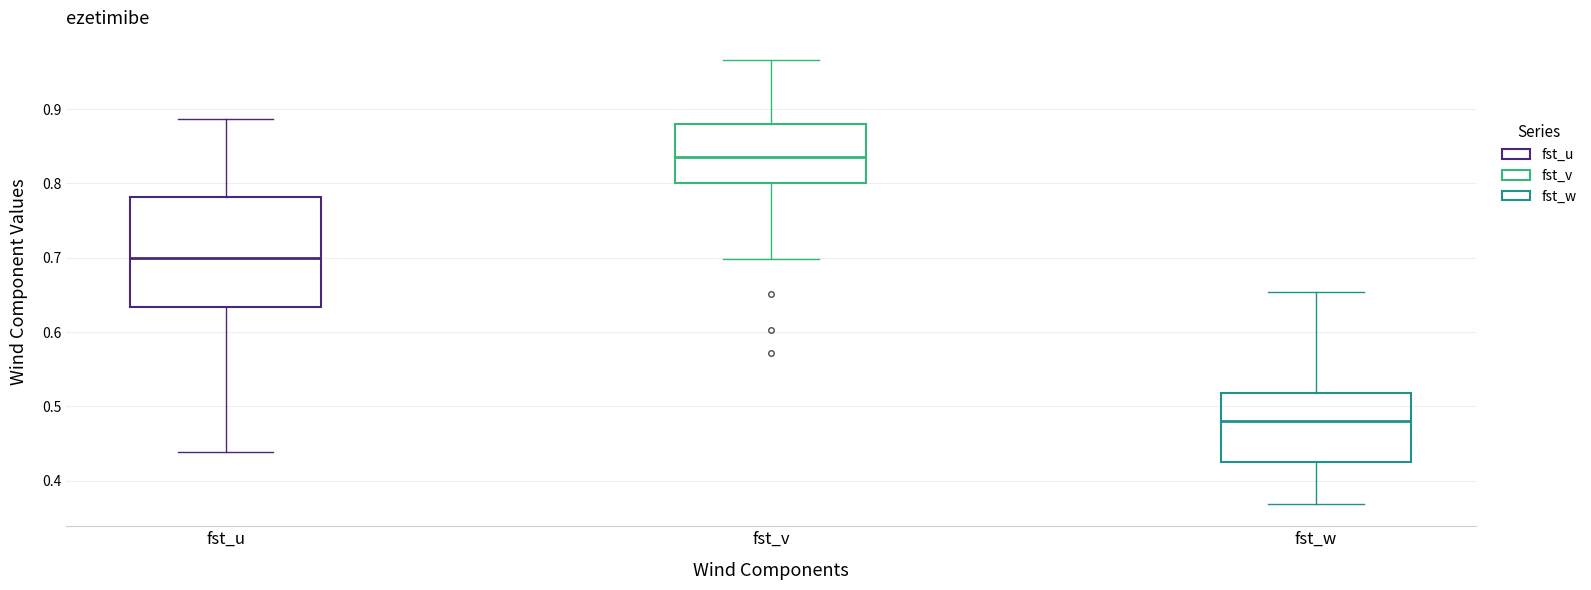

Reading left to right, transcribe this box plot: for each box, give where its median line is, the range the box spans, and where its two whiskers end, as read against the y-axis. The values are not printed on the chart, so give them approximately, as read against the axis.

fst_u: median 0.70, box 0.63 to 0.78, whiskers 0.44 to 0.89
fst_v: median 0.84, box 0.80 to 0.88, whiskers 0.70 to 0.97
fst_w: median 0.48, box 0.42 to 0.52, whiskers 0.37 to 0.65